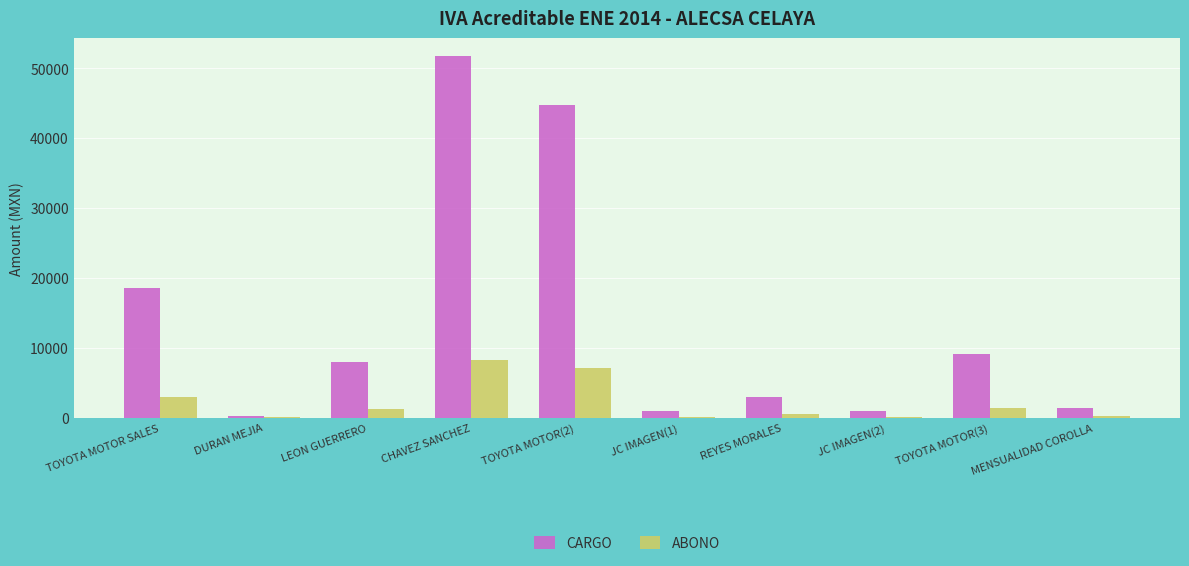

At which label is CARGO closest to 25969?

TOYOTA MOTOR SALES